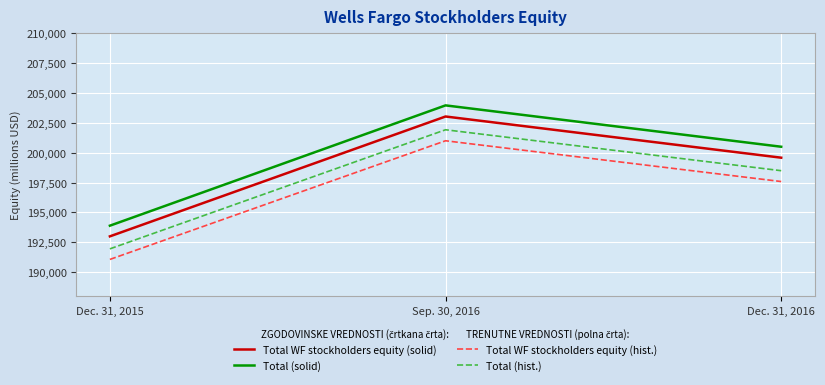

At which category is the sum across all series the highest?

Sep. 30, 2016